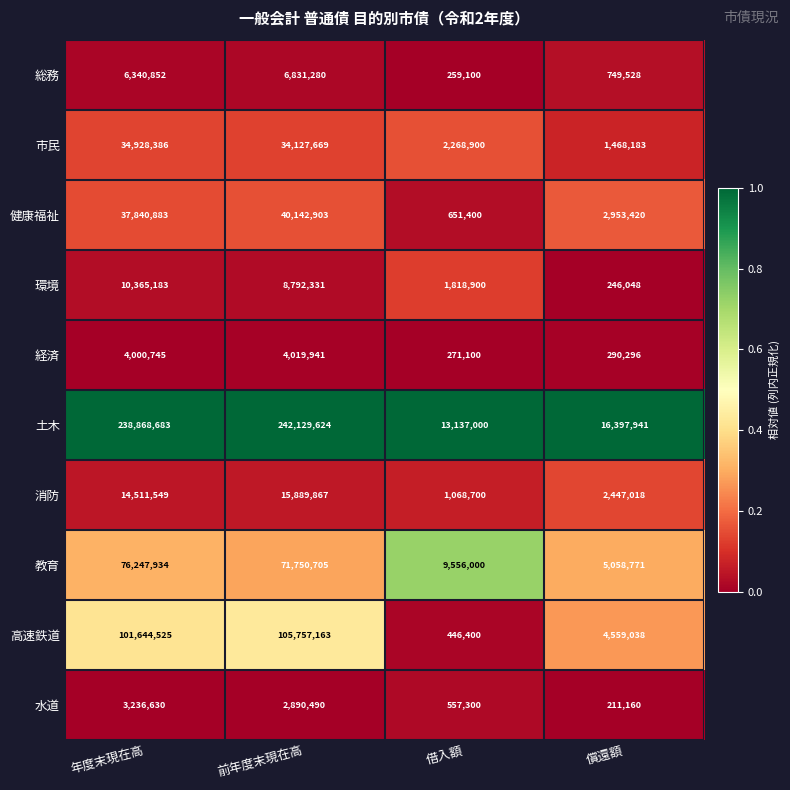

Is the value of 健康福祉 at 償還額 greater than the value of 消防 at 年度末現在高?

No